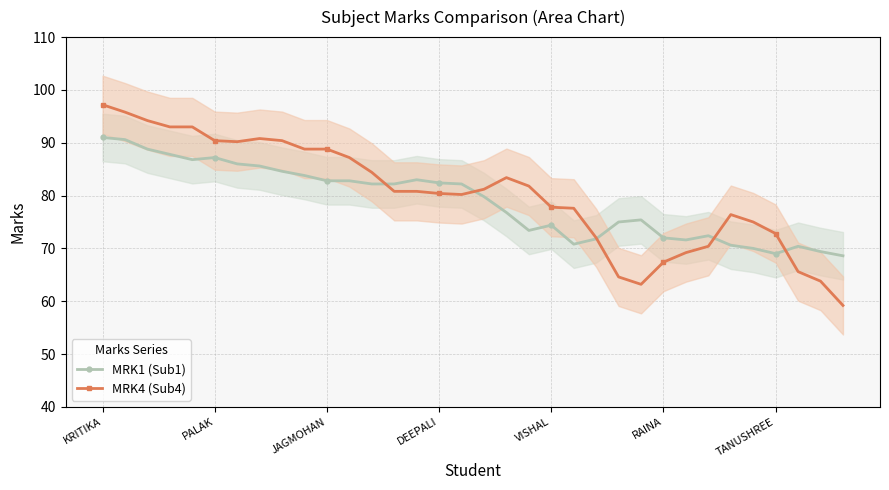

True or false: MRK1 (Sub1) has a value of 108.0 at TANUSHREE.

False